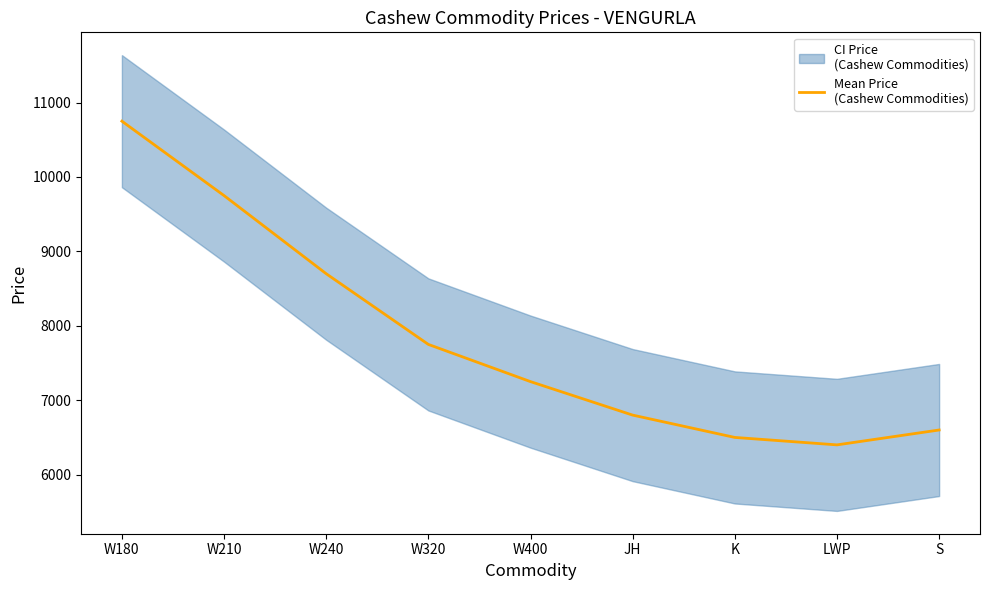

What is the change in value from JH to LWP?

-400